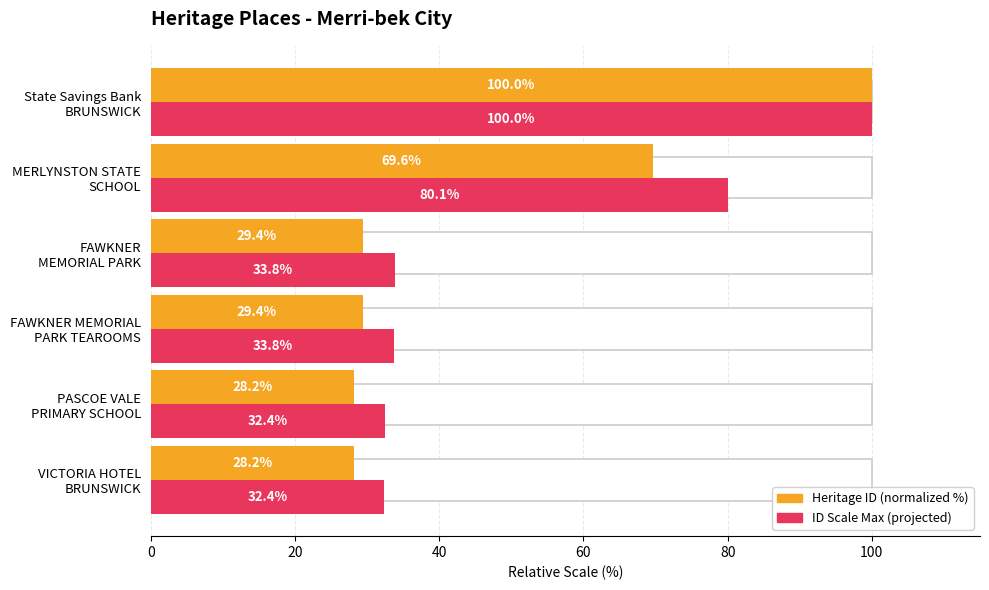

What is the highest value of the ID Scale Max (projected) series?

100.0